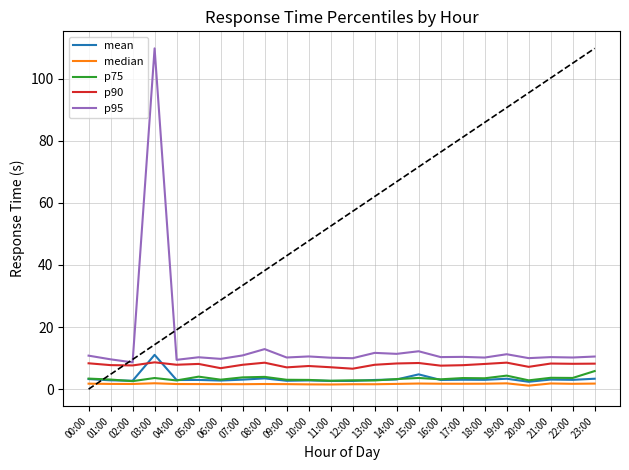

What position from the right is 10:00?

14